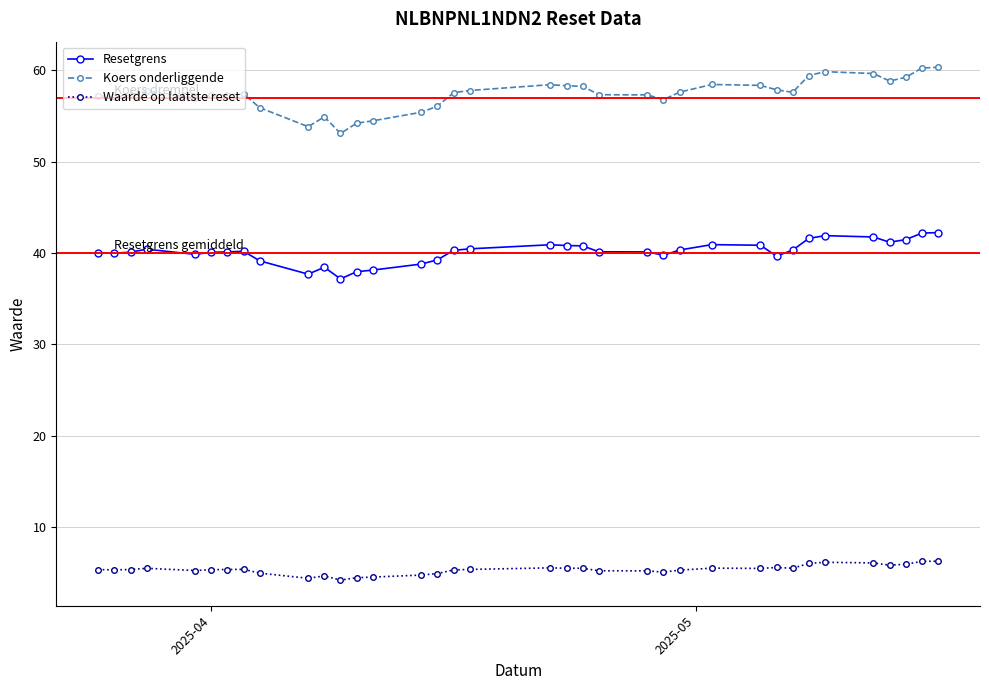

List the series in order of their overall mean, highest first.

Koers onderliggende, Resetgrens, Waarde op laatste reset